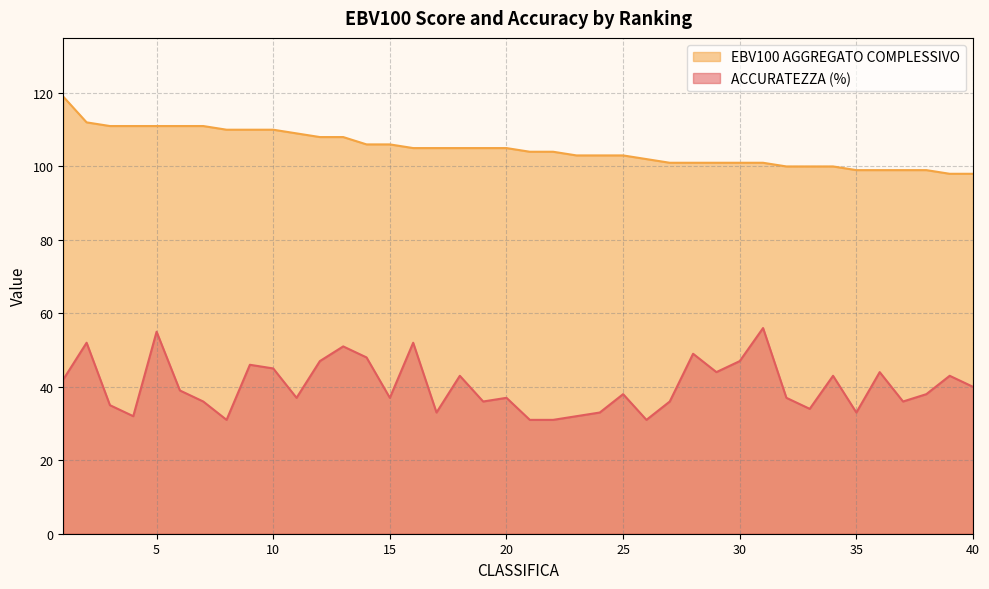

Is it true that ACCURATEZZA (%) equals 18 at 35?

False